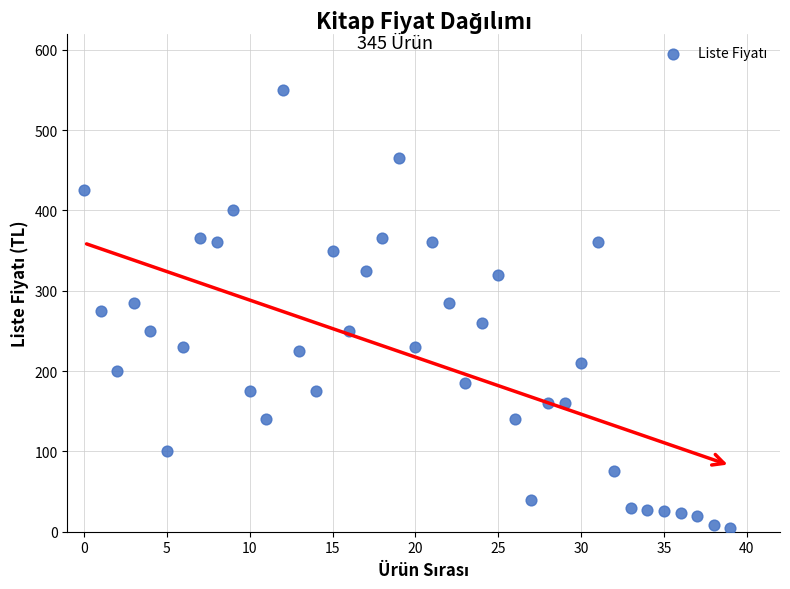

What is the range of Y values (max minus min)?

545.4